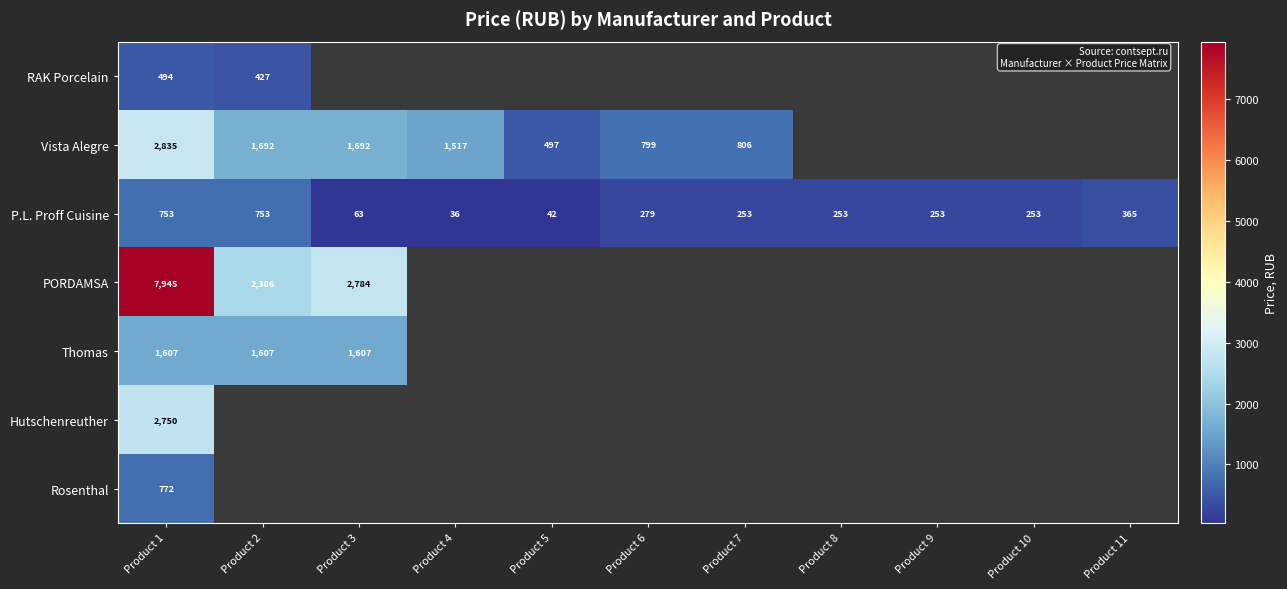

What is the difference between the maximum and minimum values in the P.L. Proff Cuisine series?

717